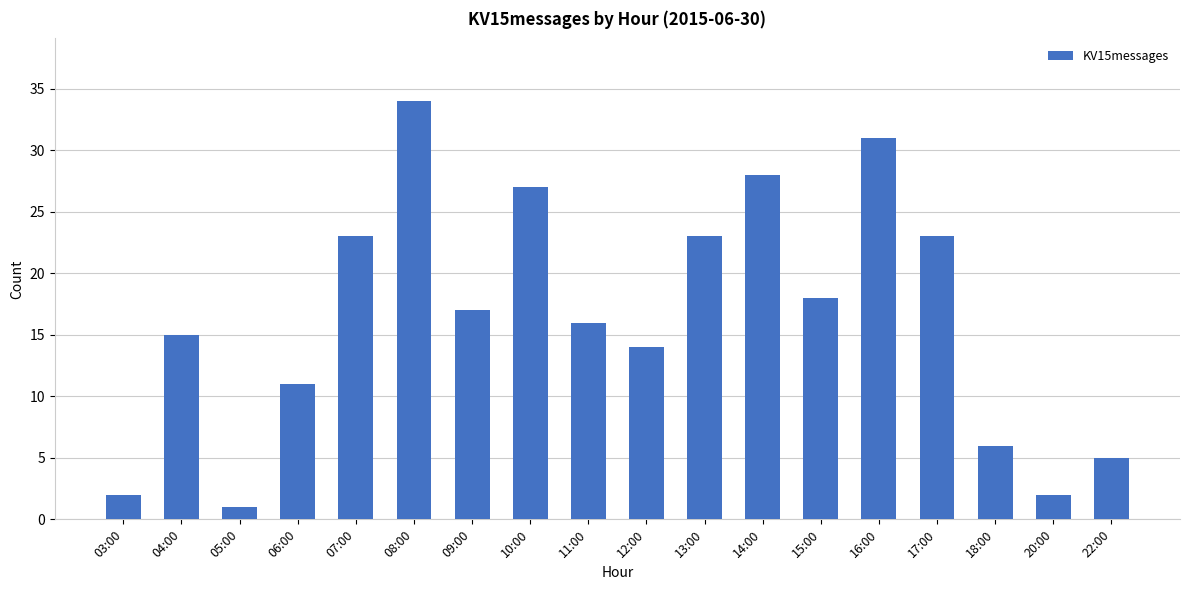

Is it true that the value at 06:00 is 8?

False